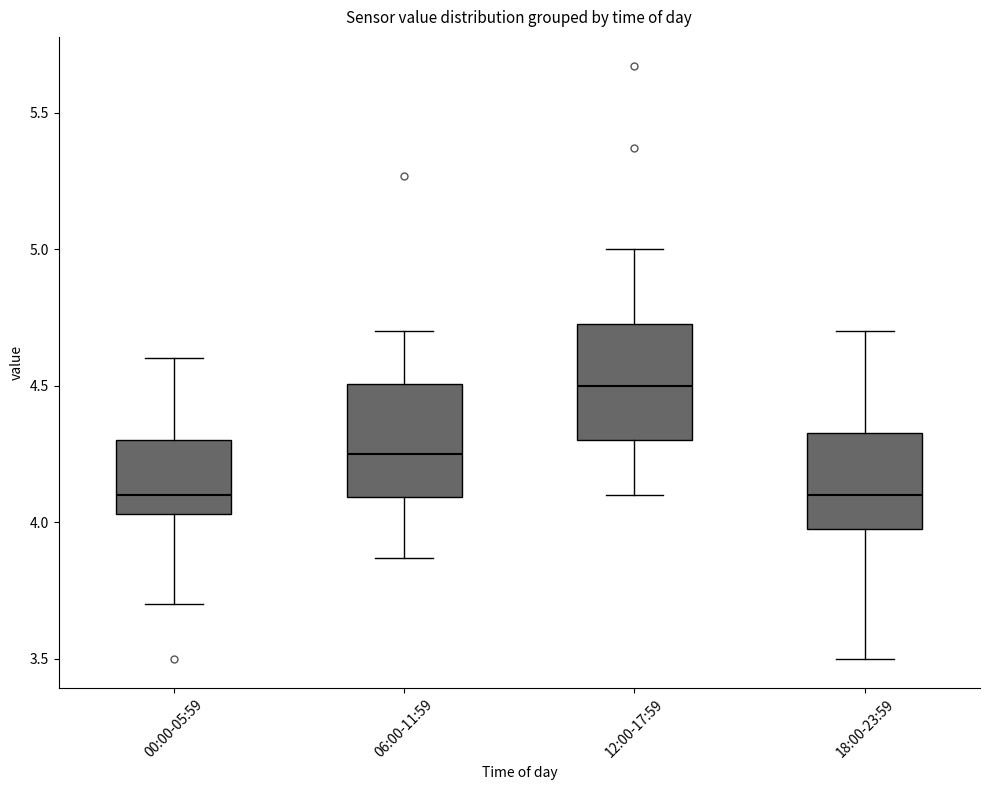

Reading left to right, transcribe this box plot: for each box, give where its median line is, the range the box spans, and where its two whiskers end, as read against the y-axis. The values are not printed on the chart, so give them approximately, as read against the axis.

00:00-05:59: median 4.10, box 4.05 to 4.30, whiskers 3.70 to 4.60
06:00-11:59: median 4.25, box 4.10 to 4.50, whiskers 3.85 to 4.70
12:00-17:59: median 4.50, box 4.30 to 4.75, whiskers 4.10 to 5.00
18:00-23:59: median 4.10, box 4.00 to 4.35, whiskers 3.50 to 4.70